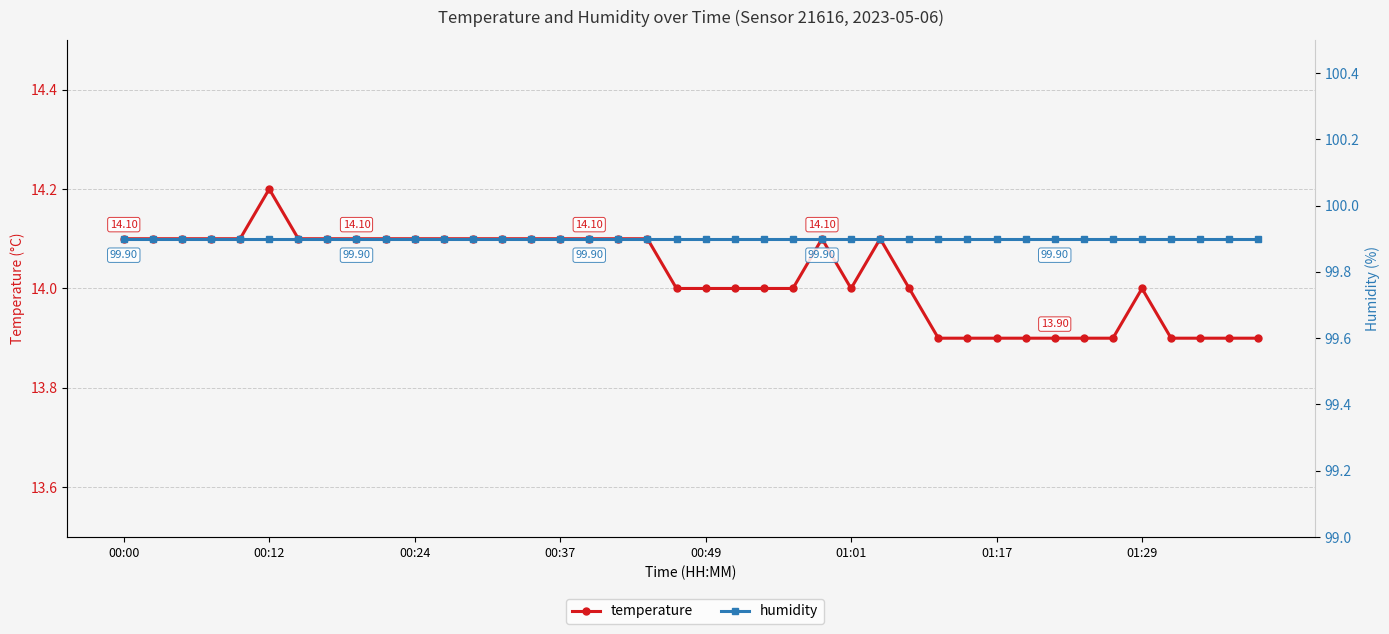

Where is humidity nearest to the value 99?

00:00